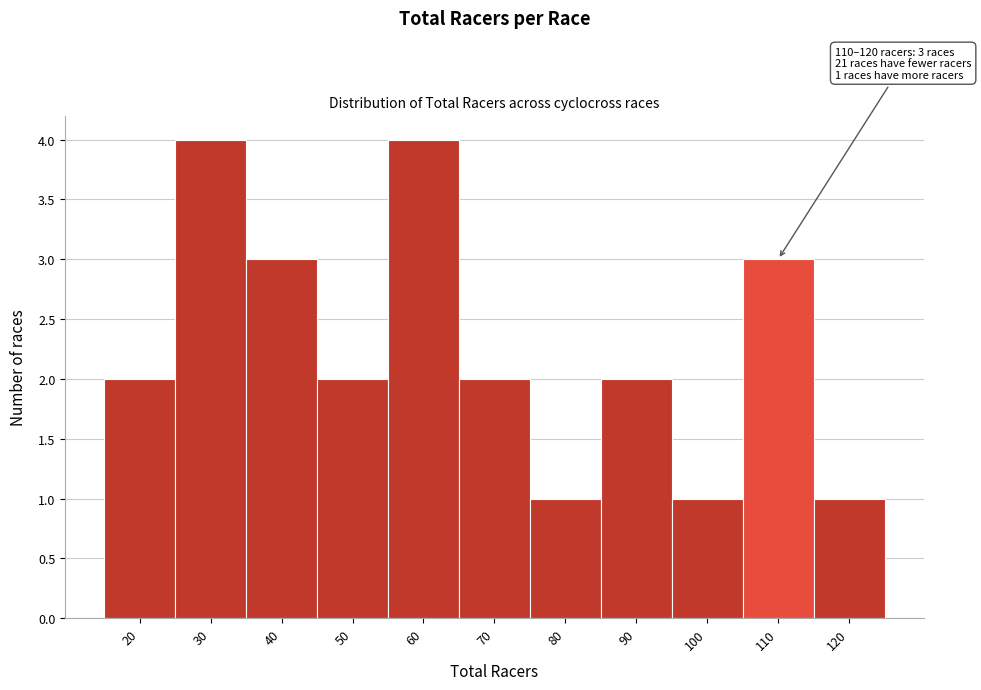

Reading left to right, extract all data points from this chart.

2	4	3	2	4	2	1	2	1	3	1